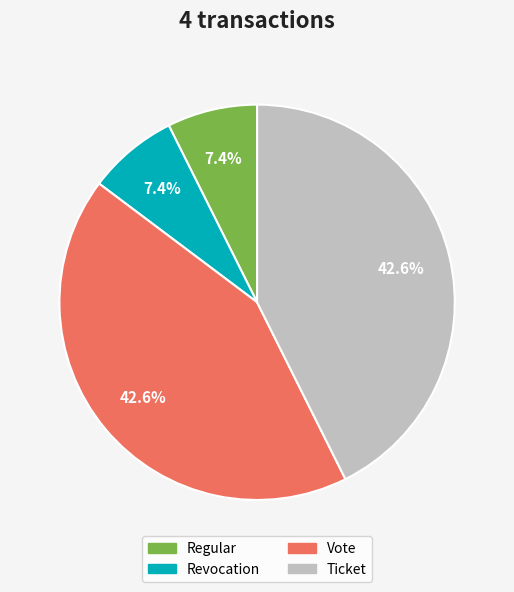

Count the number of slices in the pie.

4